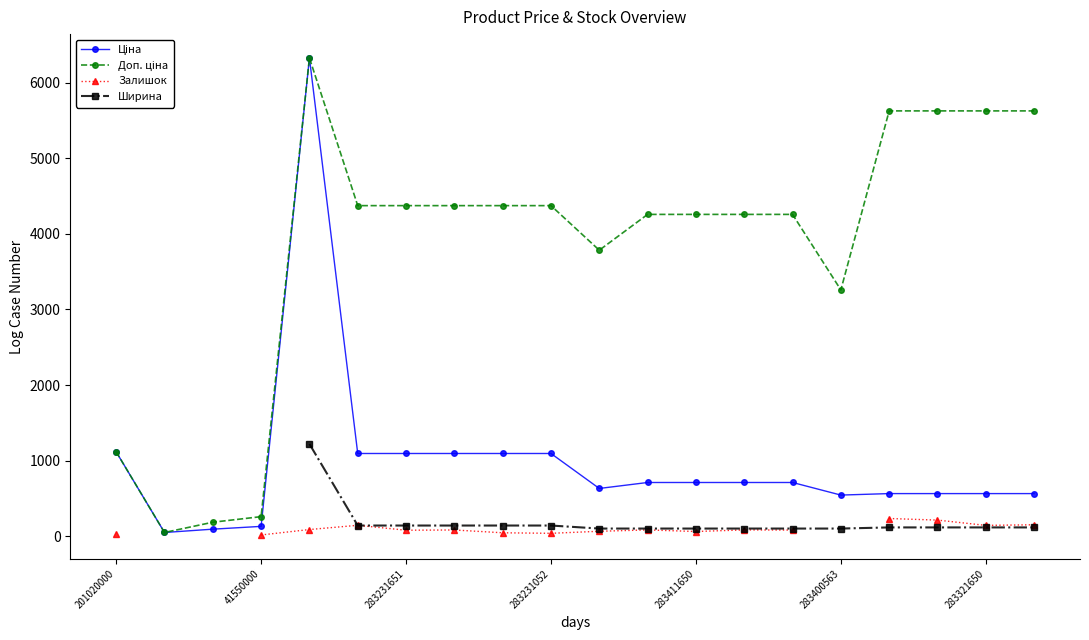

Between 283411650 and 15, which series saw the biggest shift?

Ціна